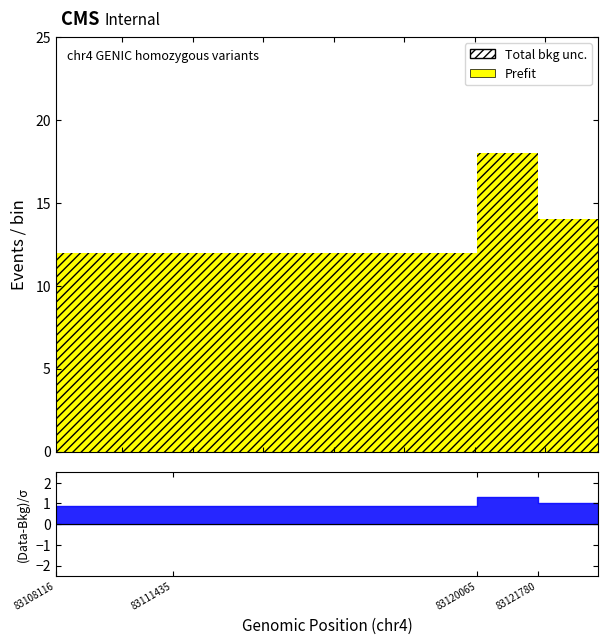

List the labels in order of value, smallest first.

83108116, 83111435, 83121780, 83120065